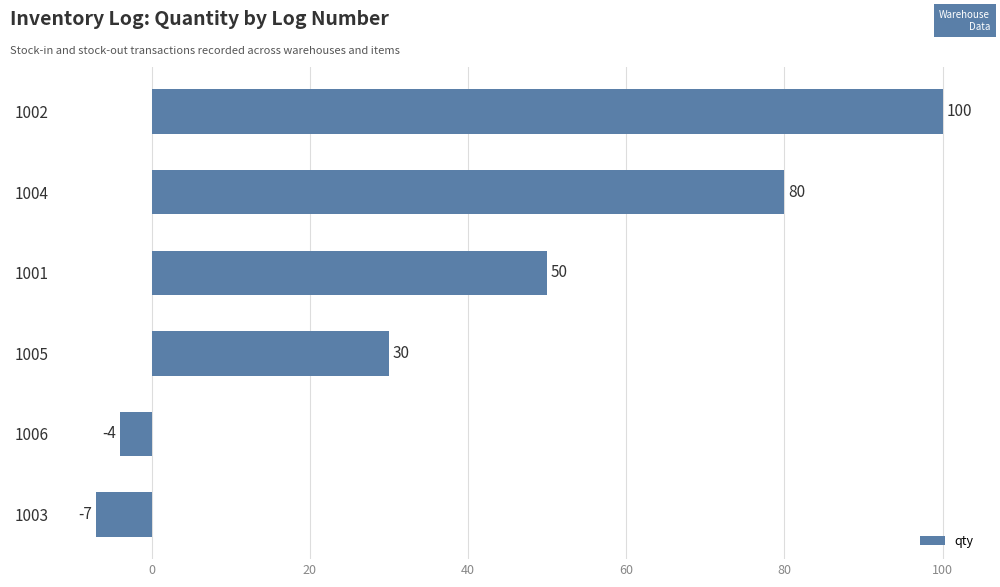

What is the difference between the second highest and second lowest values?

84